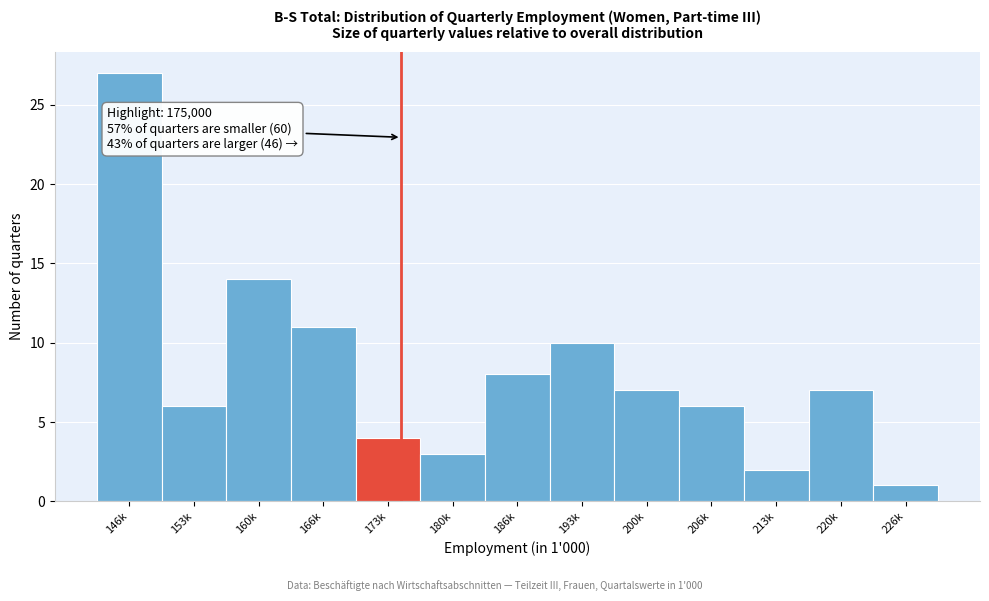

Reading left to right, list all the values displayed in this chart.

146k=27	153k=6	160k=14	166k=11	173k=4	180k=3	186k=8	193k=10	200k=7	206k=6	213k=2	220k=7	226k=1